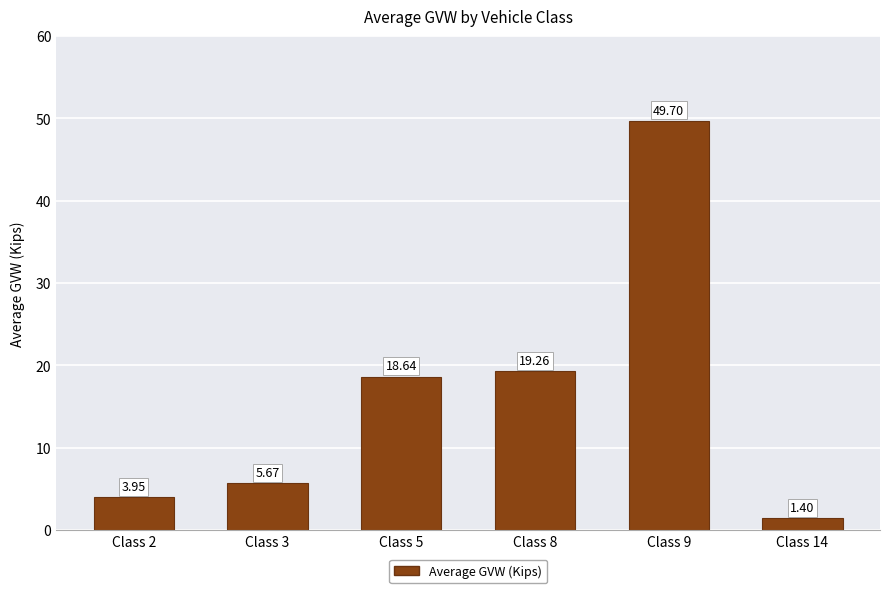

What value does the data have at Class 5?

18.6